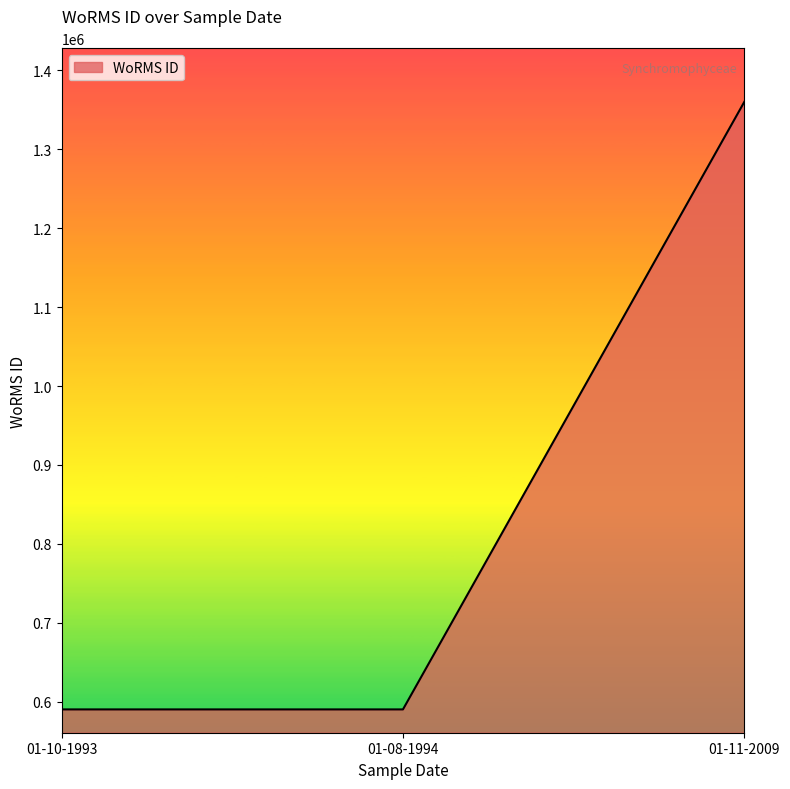

How many values are below 590433?

1